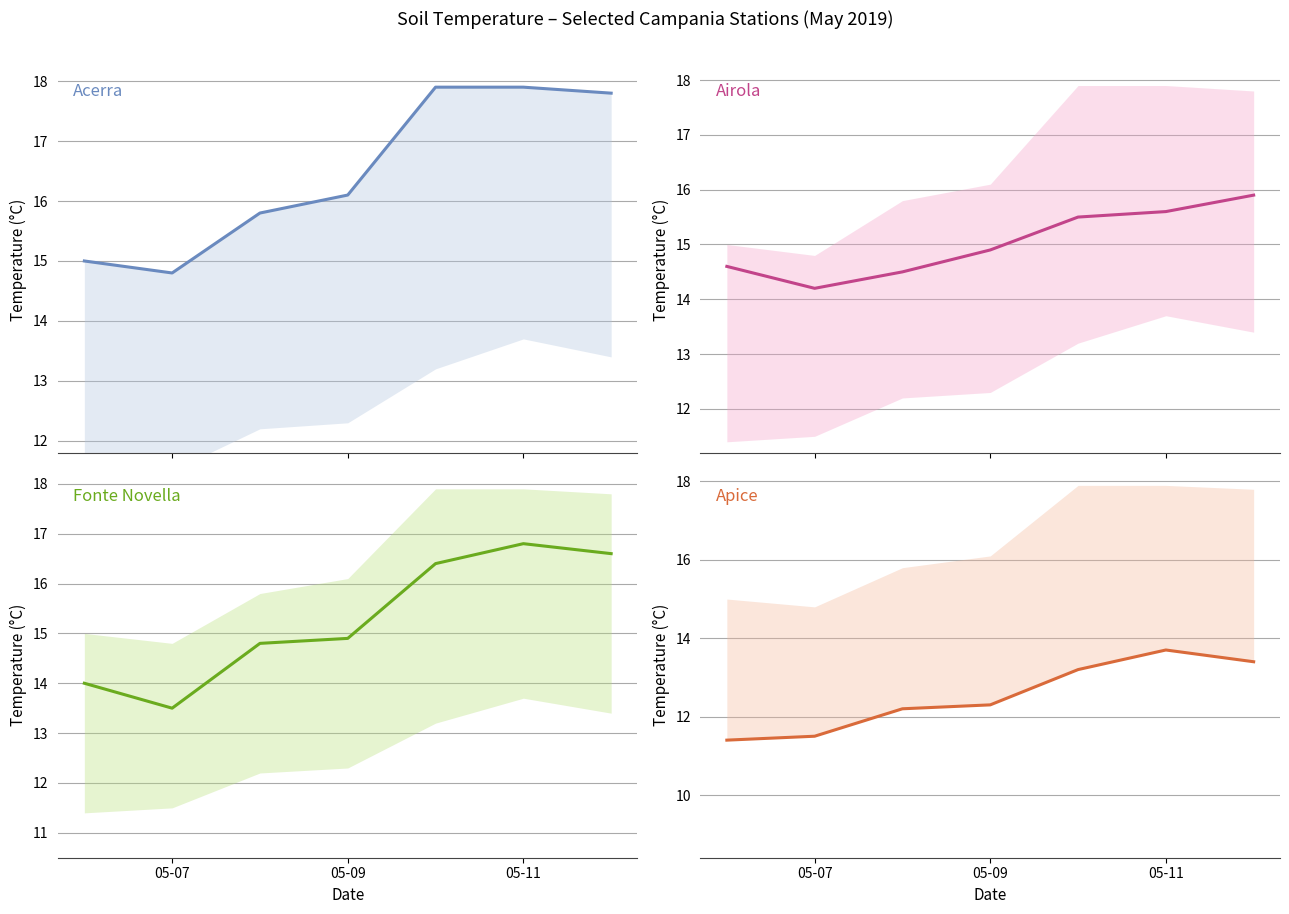

How many distinct data groups are displayed?

4